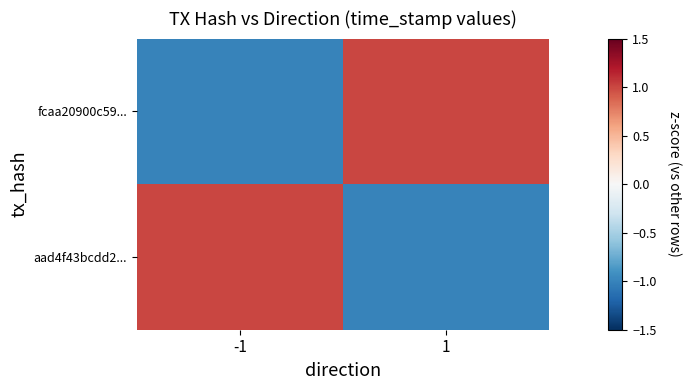

Reading left to right, list all the values displayed in this chart.

fcaa20900c59...: -1=-1.0	1=1.0
aad4f43bcdd2...: -1=1.0	1=-1.0